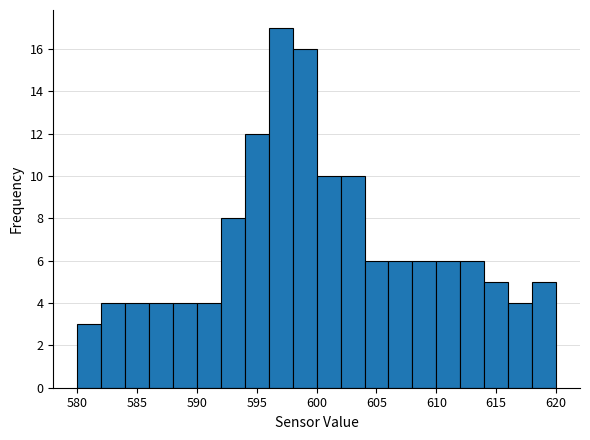

Reading left to right, list every bar in this chart as the range it spans on the x-axis followed by its height. The values are not printed on the chart, so give them approximately, as read against the axis.

580 to 582: 3
582 to 584: 4
584 to 586: 4
586 to 588: 4
588 to 590: 4
590 to 592: 4
592 to 594: 8
594 to 596: 12
596 to 598: 17
598 to 600: 16
600 to 602: 10
602 to 604: 10
604 to 606: 6
606 to 608: 6
608 to 610: 6
610 to 612: 6
612 to 614: 6
614 to 616: 5
616 to 618: 4
618 to 620: 5